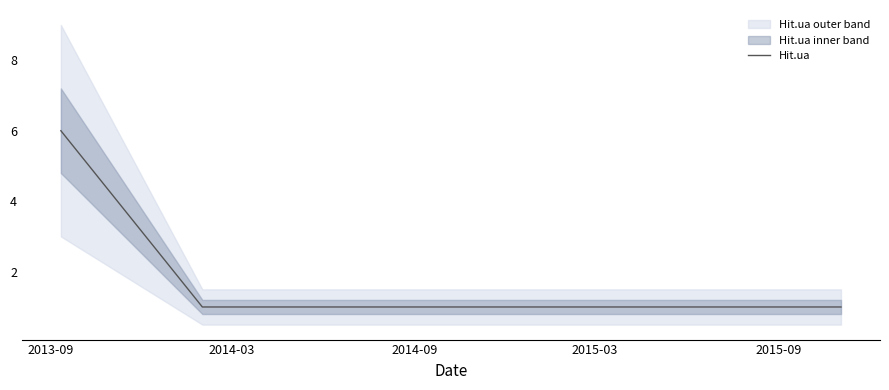

True or false: the data shows 1 at 2014-03.

True